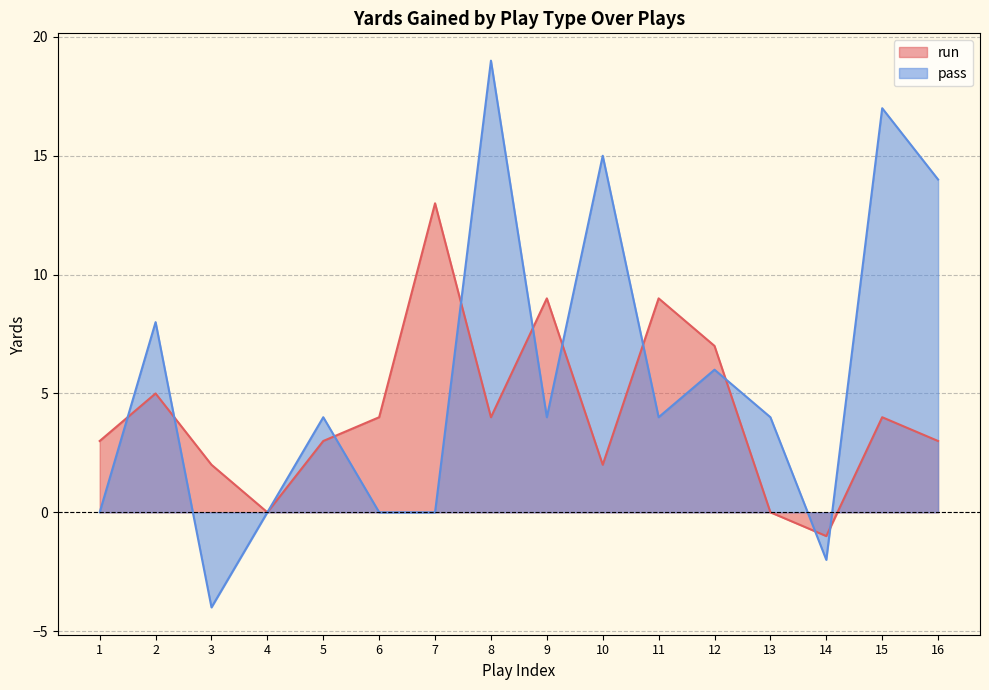

In pass, how many points are lower than both neighbors (excluding endpoints)?

4